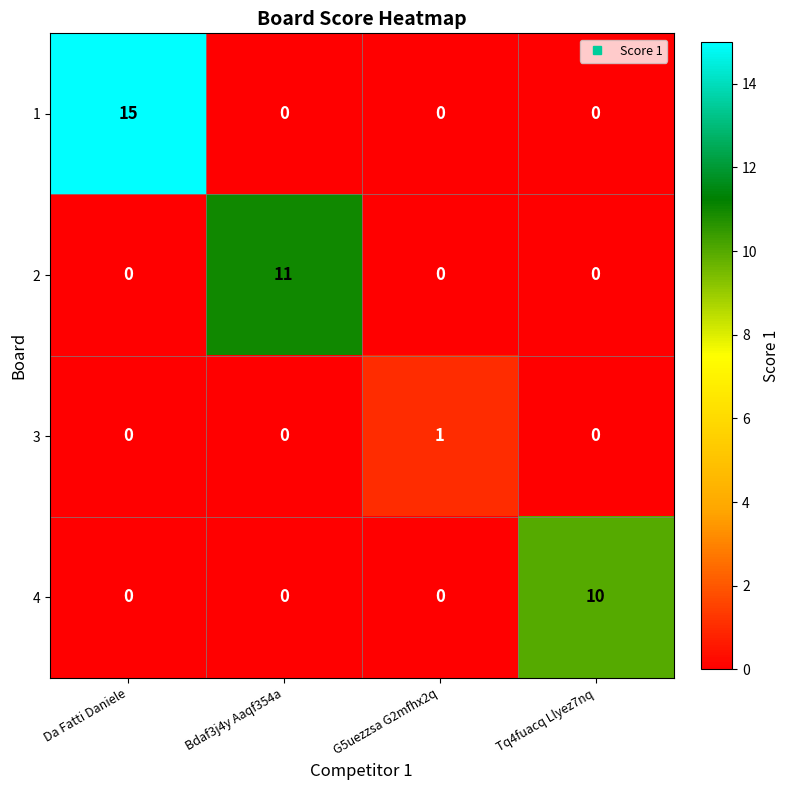

What is the difference between the maximum and minimum values in the 2 series?

11